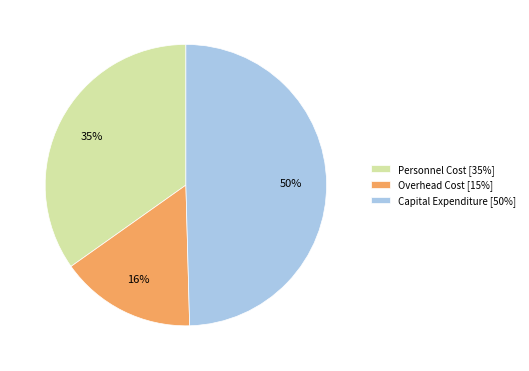

To the nearest percent, what is the average slice percentage?

33%